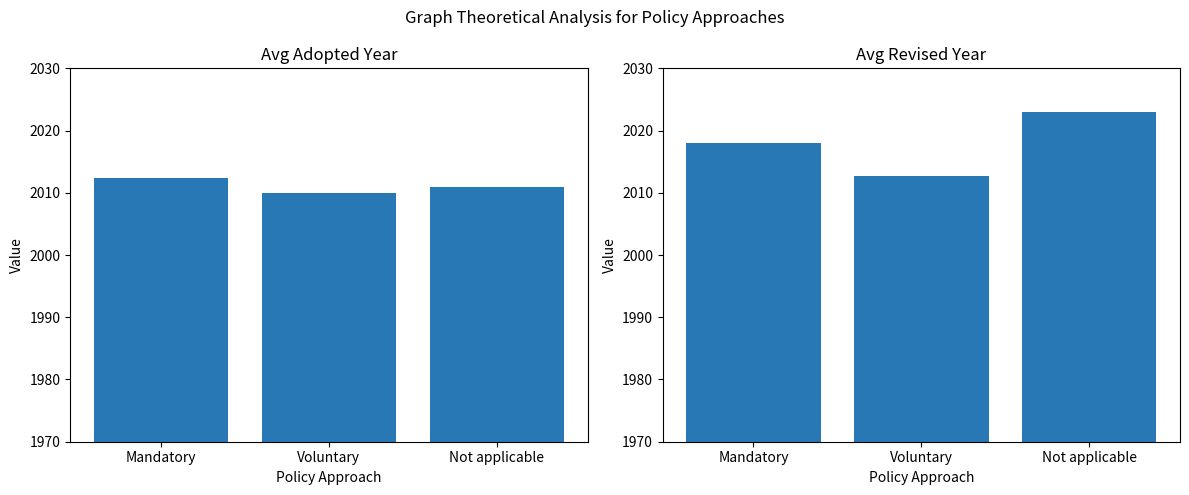

What is the difference between the highest and lowest values at Not applicable?

12.0